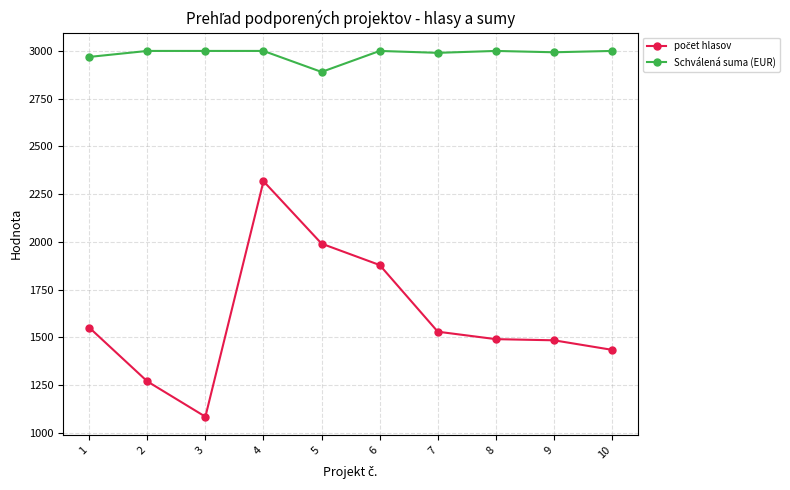

At how many categories does at least one series exceed 1647?

10